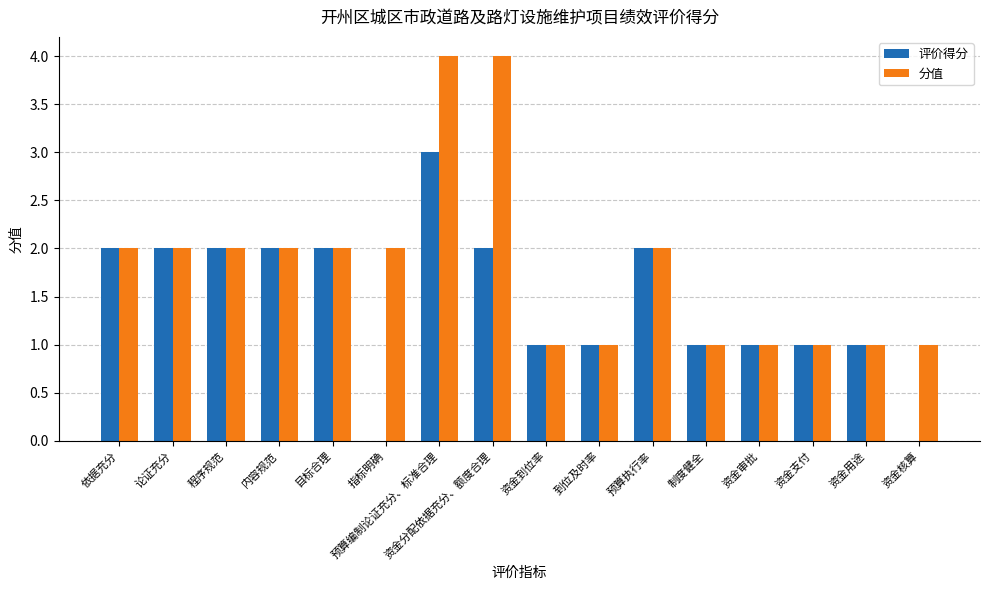

How many 评价得分 values are between 1 and 2?

13